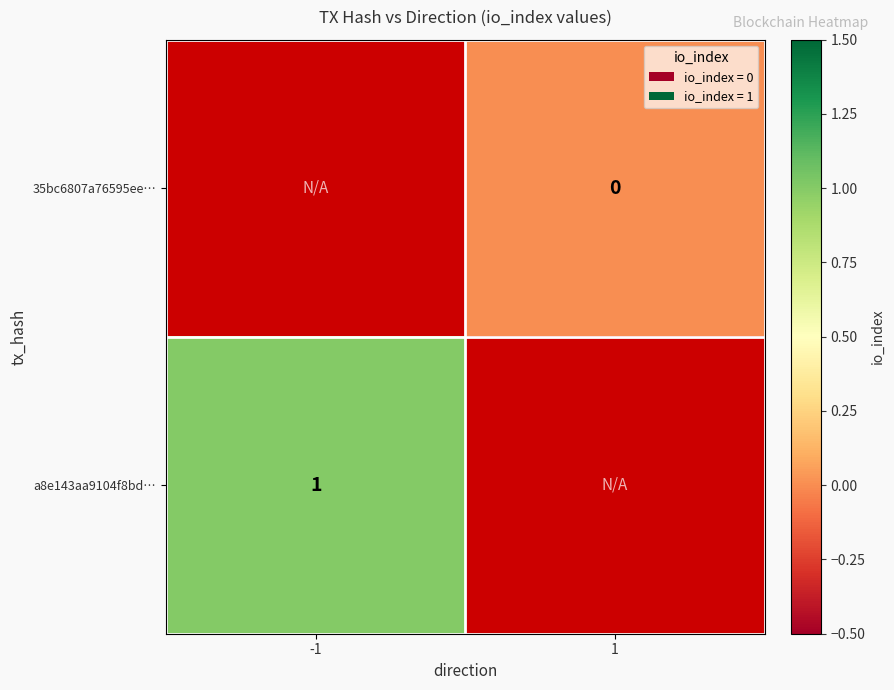

True or false: a8e143aa9104f8bd… has a value of 1 at -1.

True